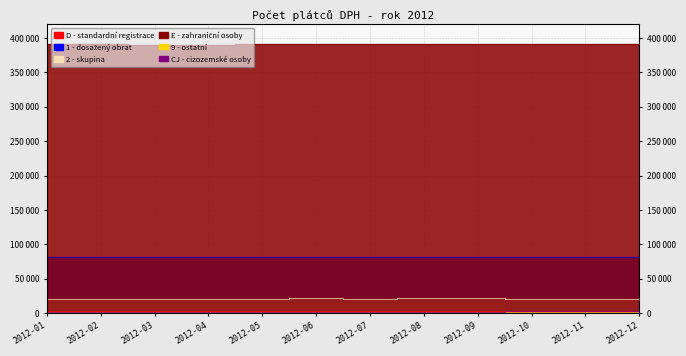

What is the sum of all 9 values?

11794